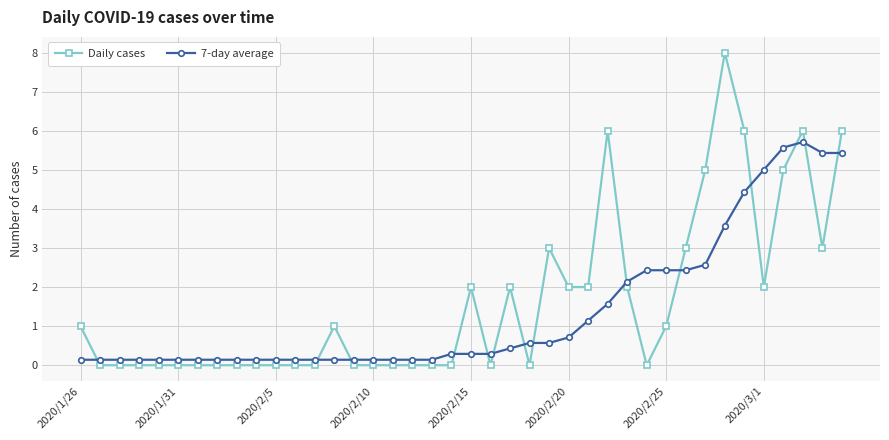

What is the maximum value shown in the chart?

8.0